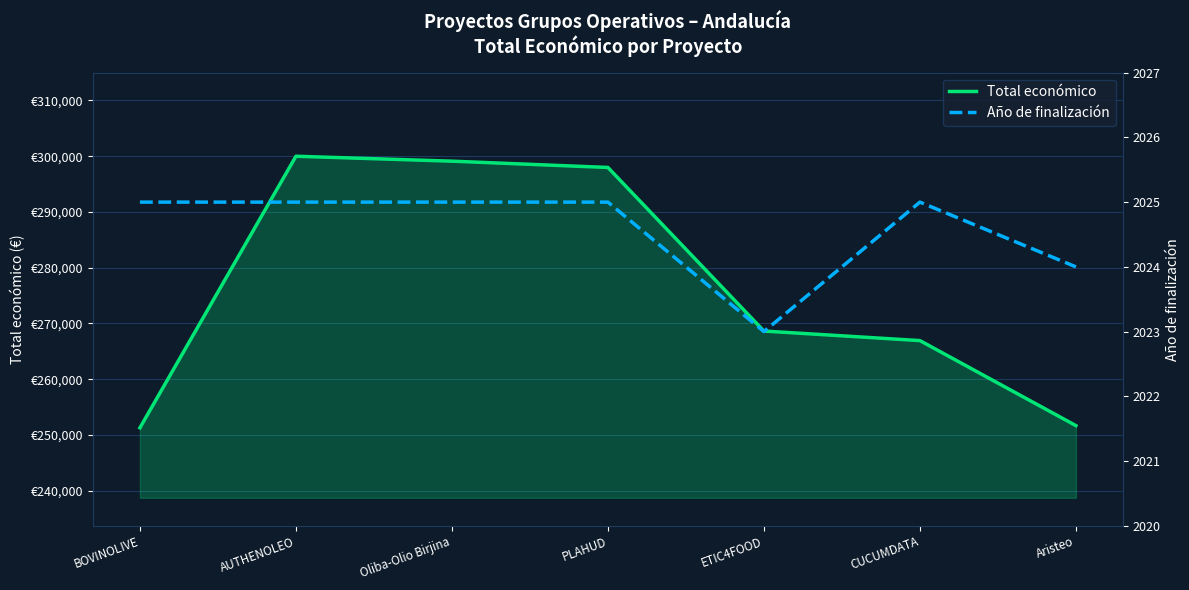

What is the label of the 6th point from the right?

AUTHENOLEO